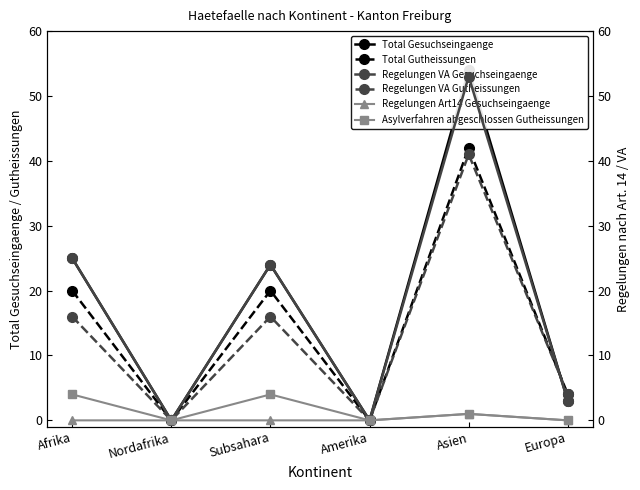

At which category does Regelungen VA Gutheissungen reach its first local valley?

Nordafrika